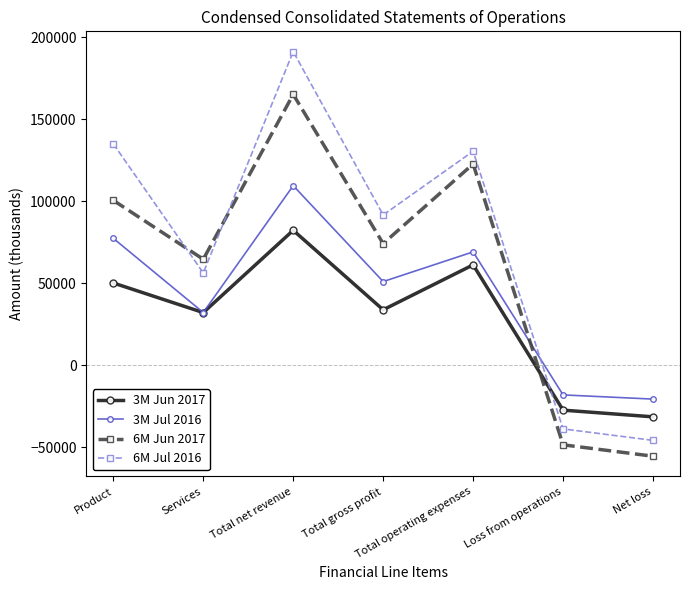

What position from the right is Total gross profit?

4